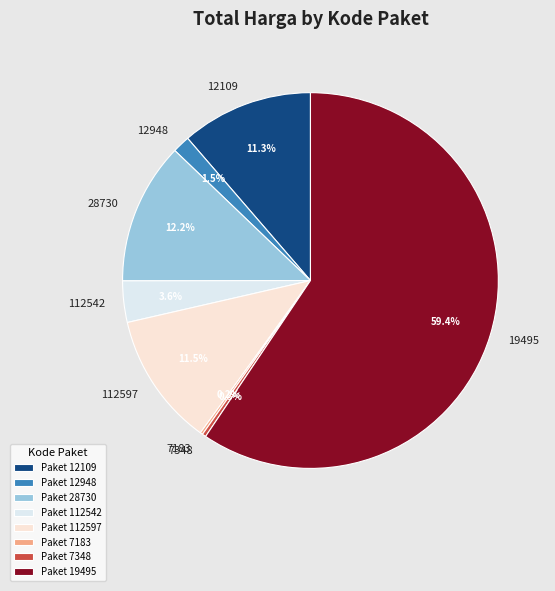

Combined, what portion of the pie is 112542 and 7348?

3.9%